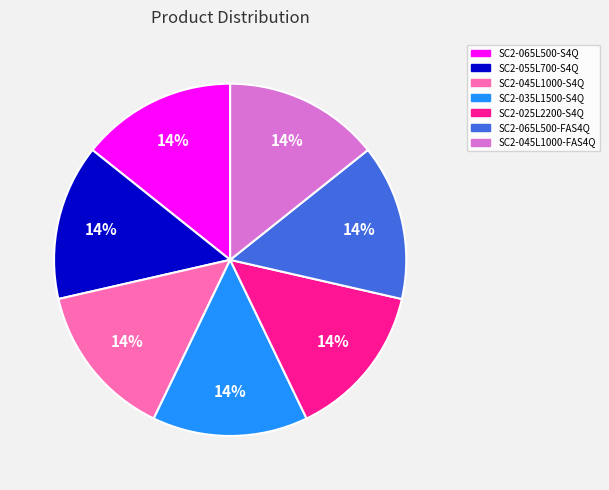

What is the ratio of the value at SC2-065L500-FAS4Q to the value at SC2-045L1000-S4Q?

1.0